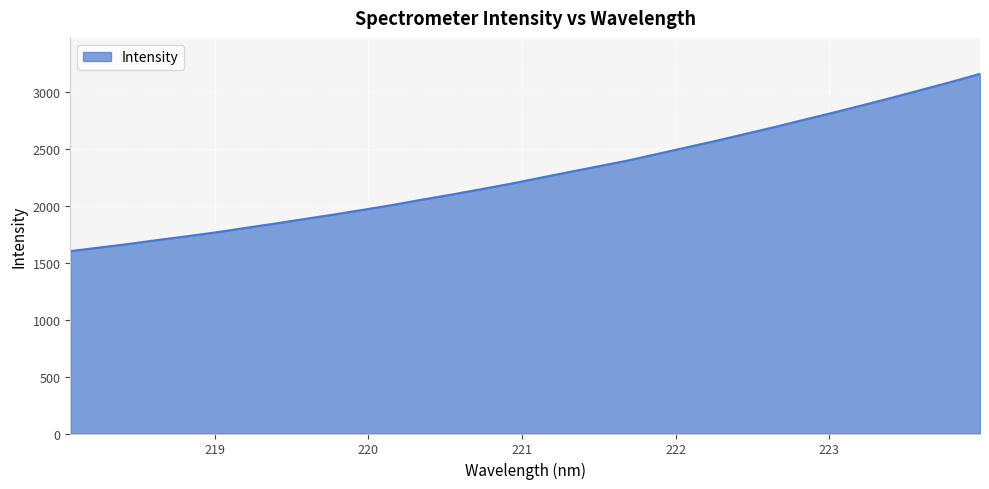

What is the maximum value shown in the chart?

3156.4